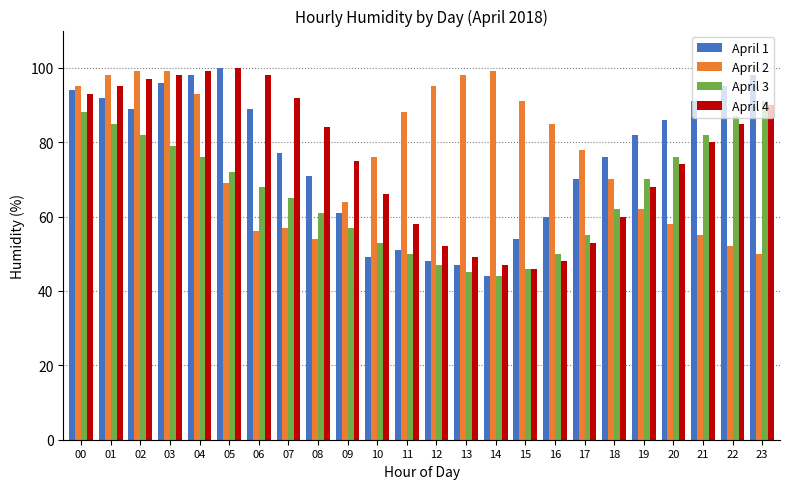

Count the number of categories in the chart.

24